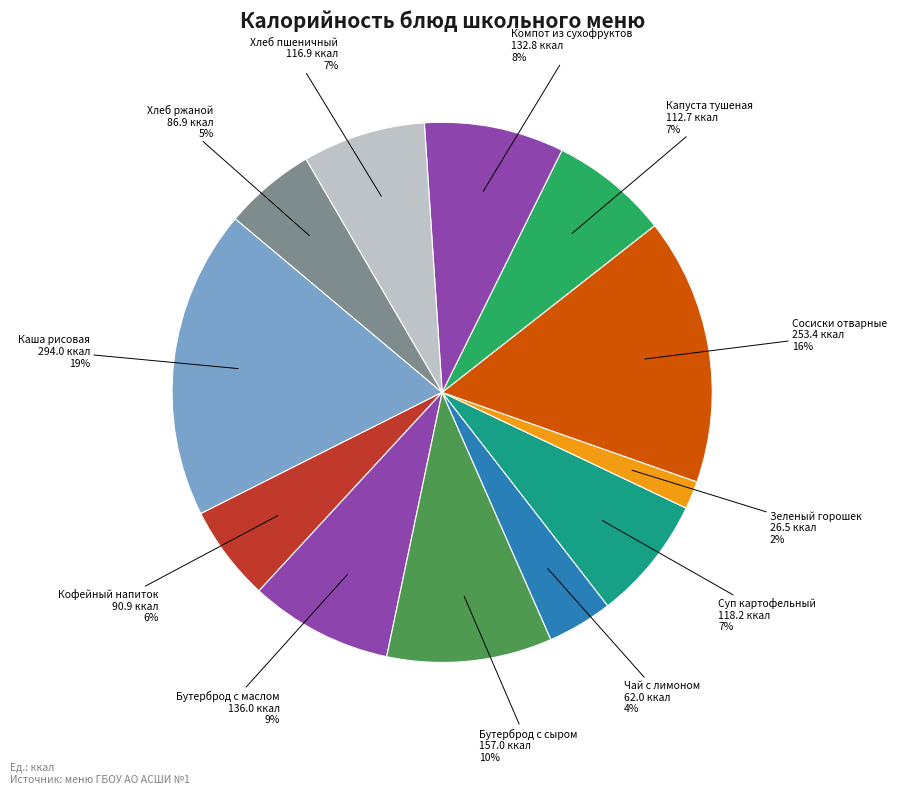

Count the number of slices in the pie.

12